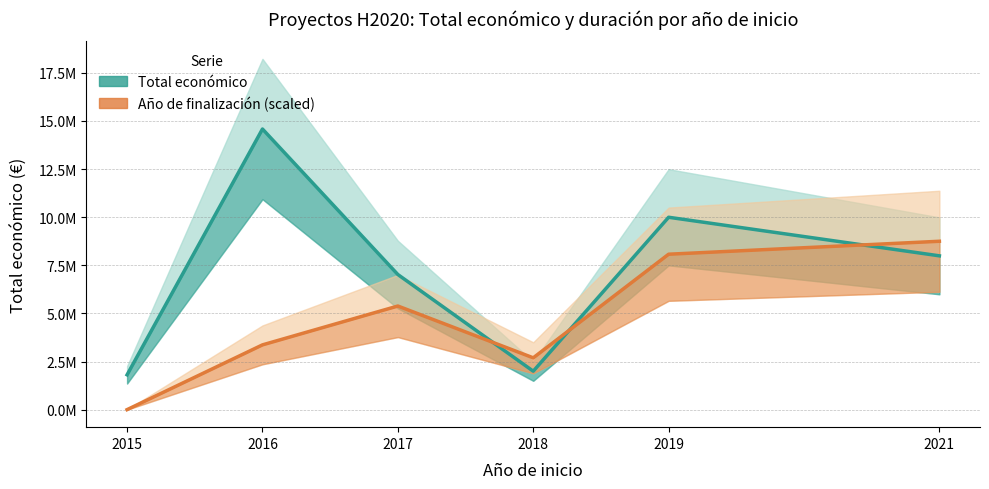

In Total económico, how many points are higher than both neighbors (excluding endpoints)?

2